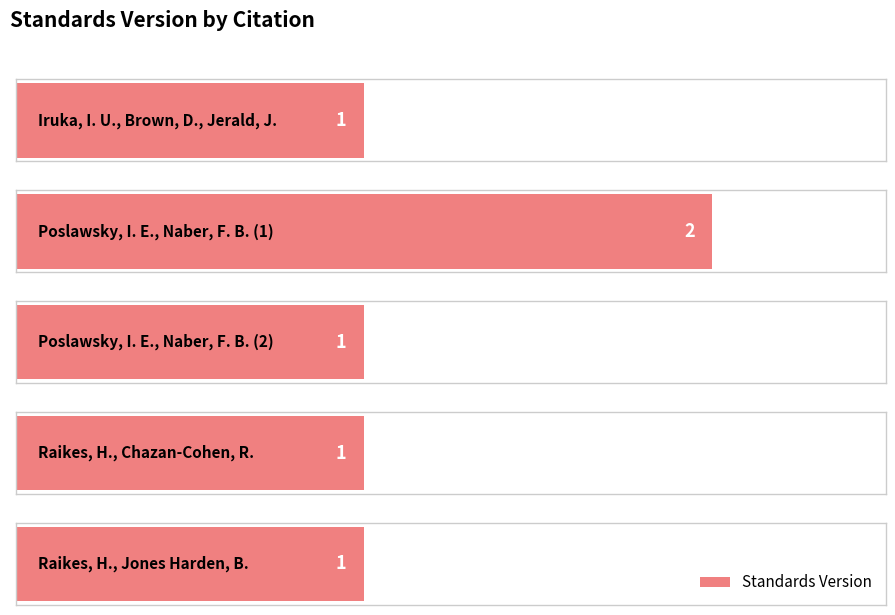

Rank the categories by value from highest to lowest.

Poslawsky, I. E., Naber, F. B. (1), Iruka, I. U., Brown, D., Jerald, J., Poslawsky, I. E., Naber, F. B. (2), Raikes, H., Chazan-Cohen, R., Raikes, H., Jones Harden, B.